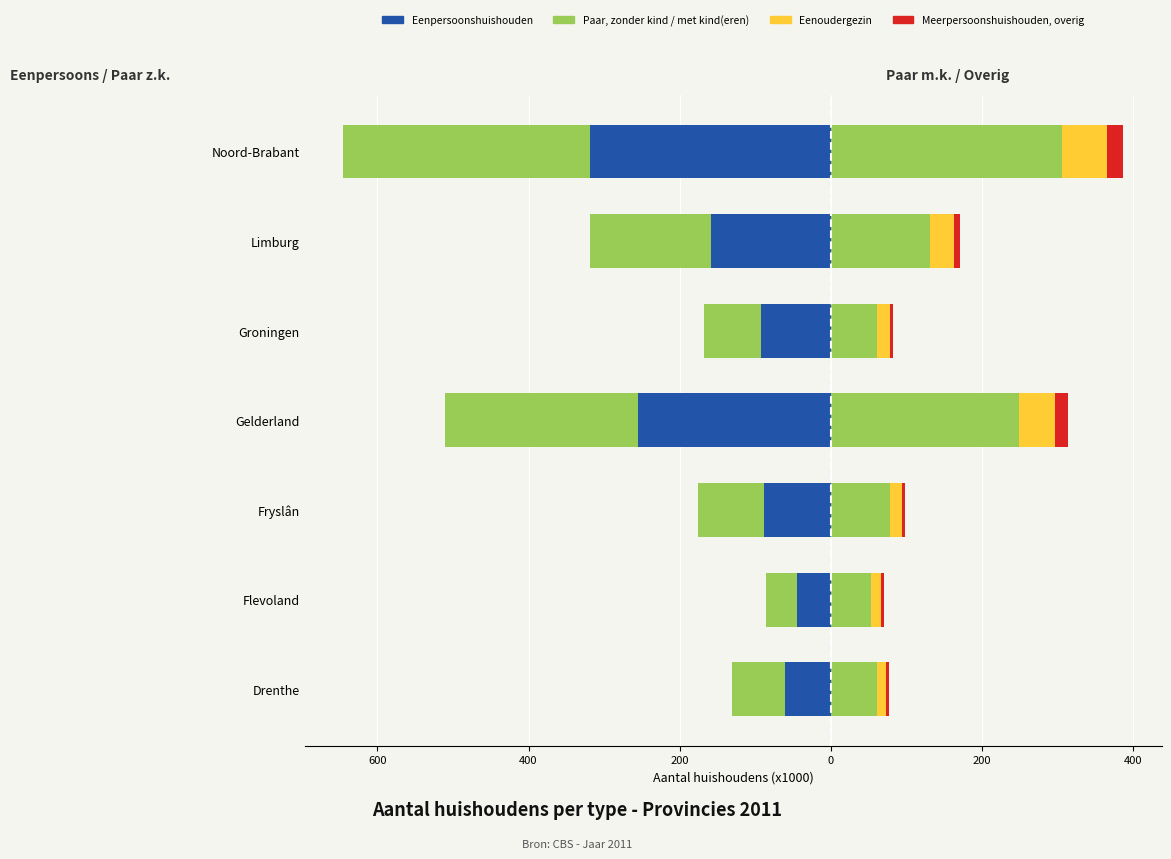

Reading left to right, what are all the values shown in this chart?

Eenpersoonshuishouden: -61	-44	-88	-255	-92	-159	-319
Paar, zonder kind: -70	-41	-87	-255	-76	-160	-326
Paar, met kind(eren): 61	53	79	249	62	132	306
Eenoudergezin: 12	14	16	48	16	31	60
Meerpersoonshuishouden, overig: 4	4	4	18	4	9	21